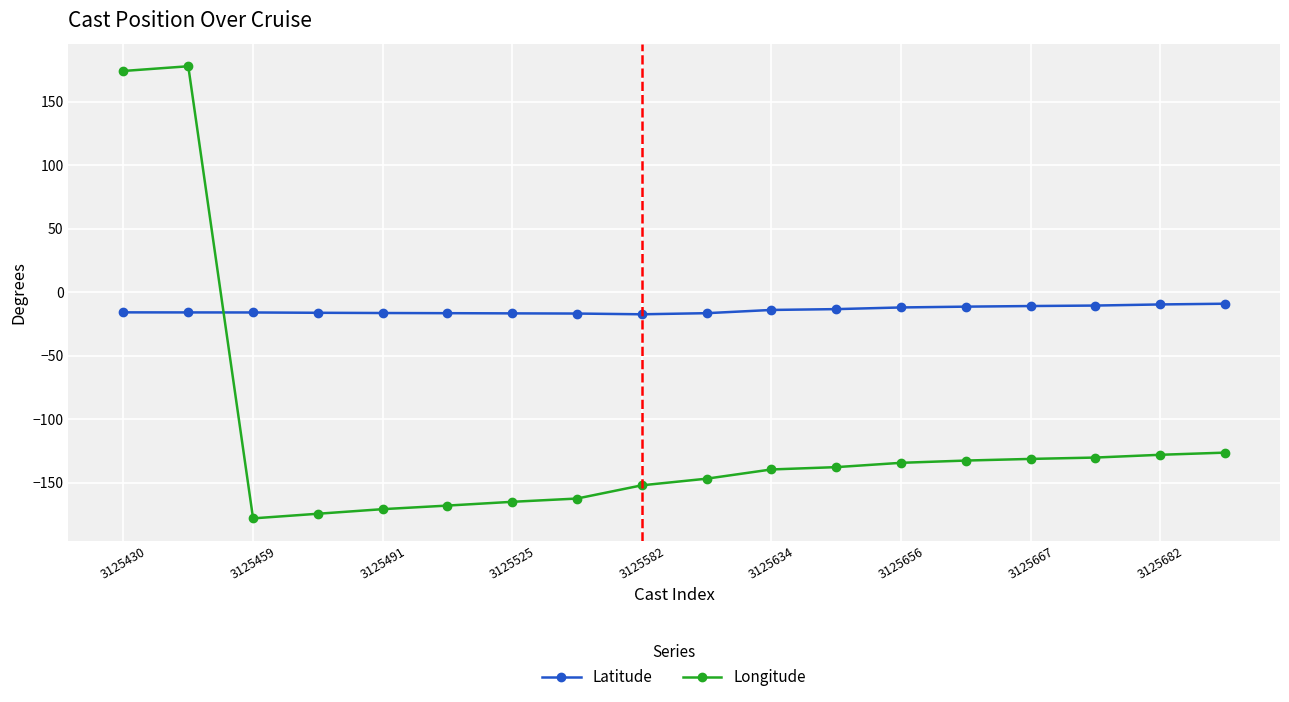

Count the number of categories in the chart.

18